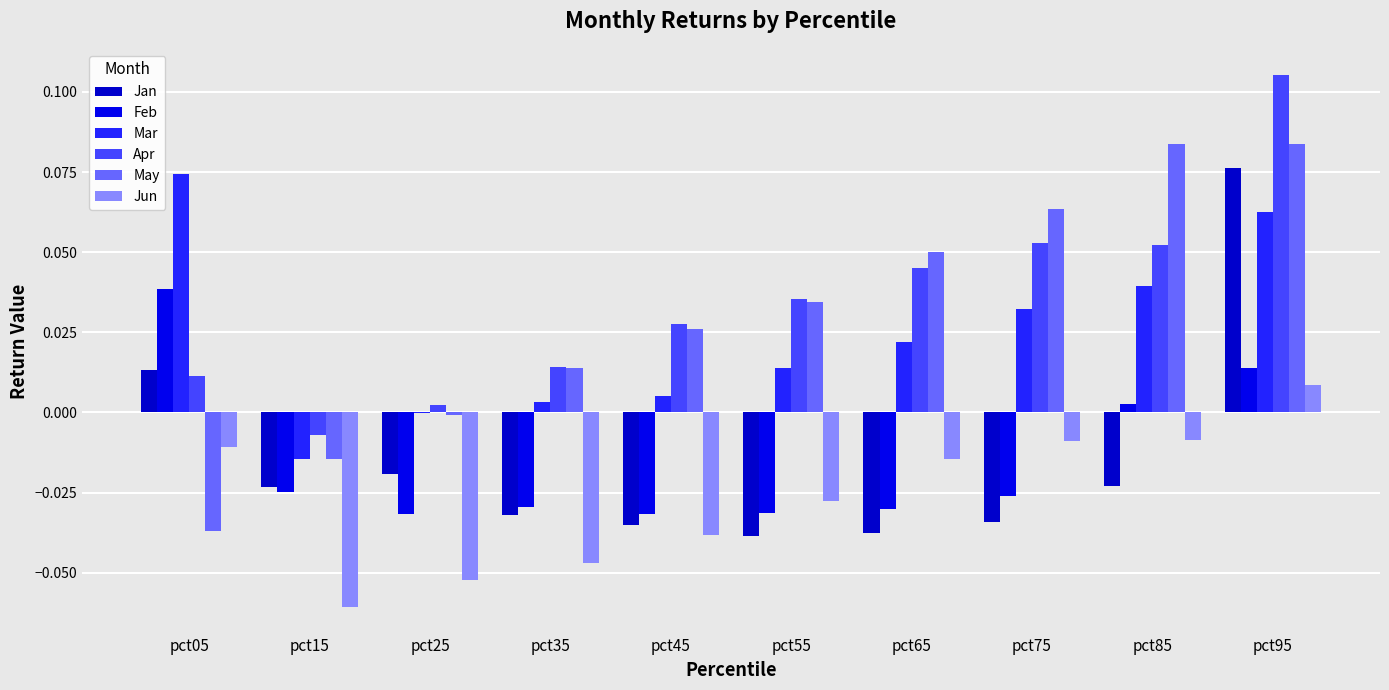

What is the sum of all Jan values?

-0.2